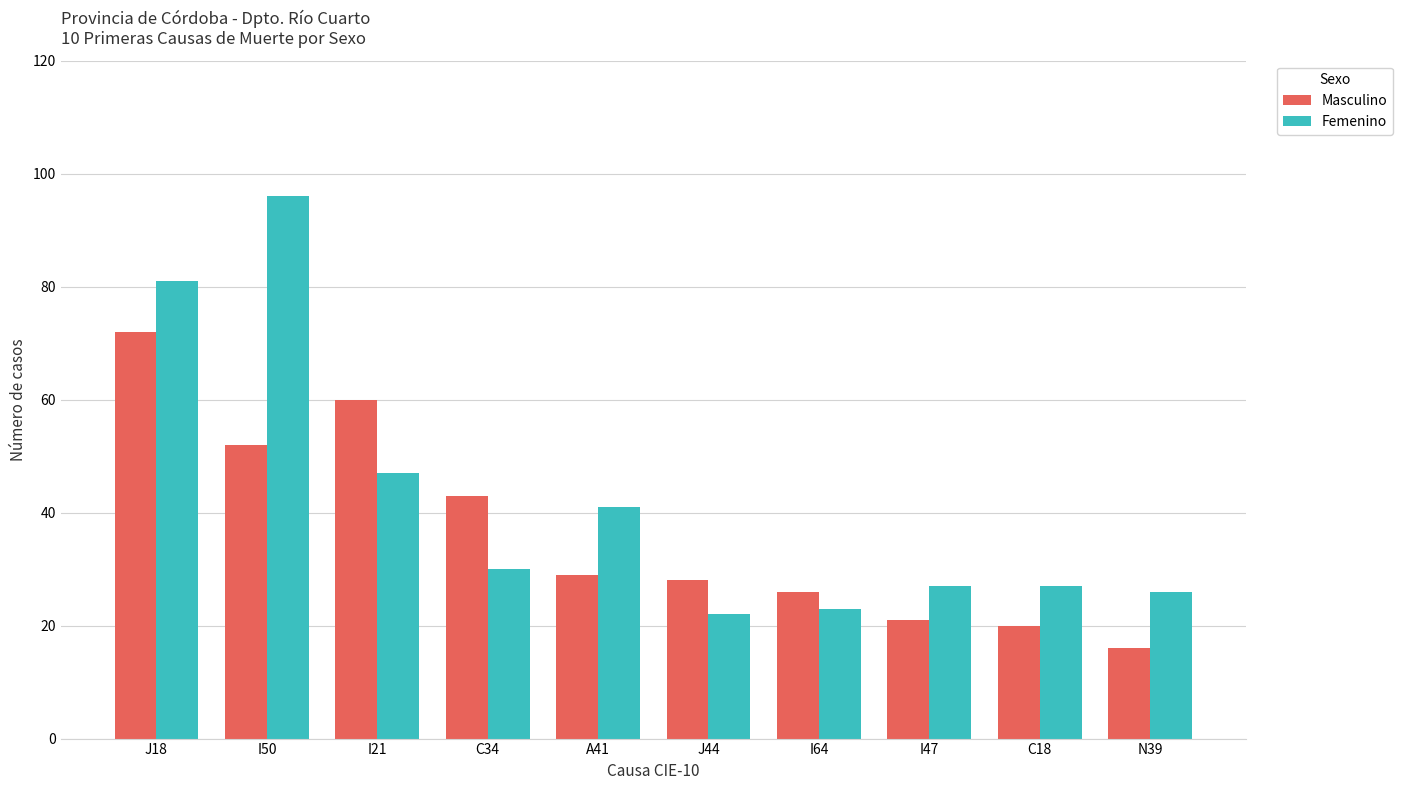

Rank the series by their average value, from highest to lowest.

Femenino, Masculino